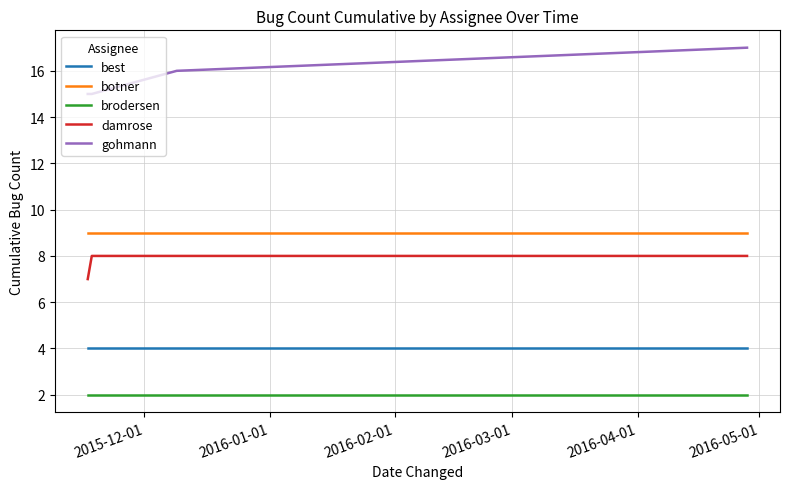

True or false: best and botner intersect in this chart.

False